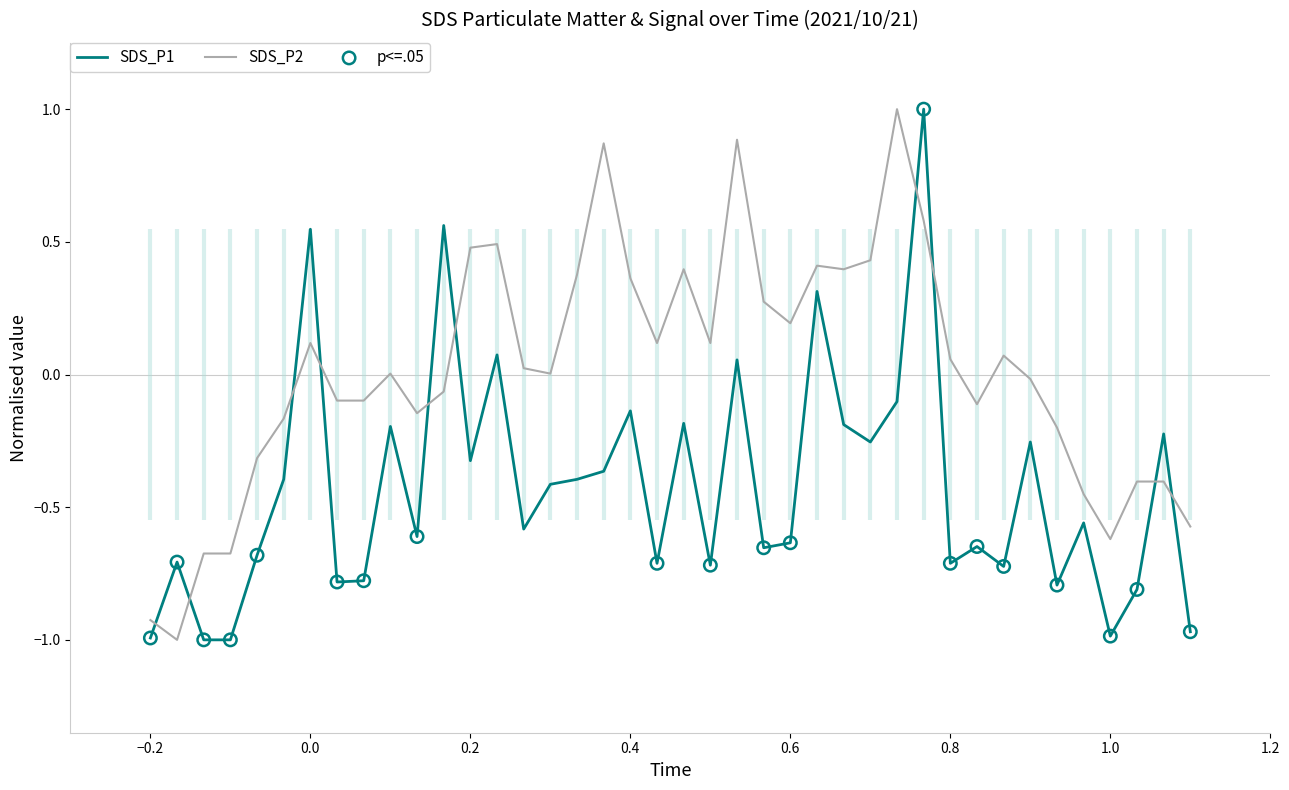

Which series contains the lowest Y value?

SDS_P1